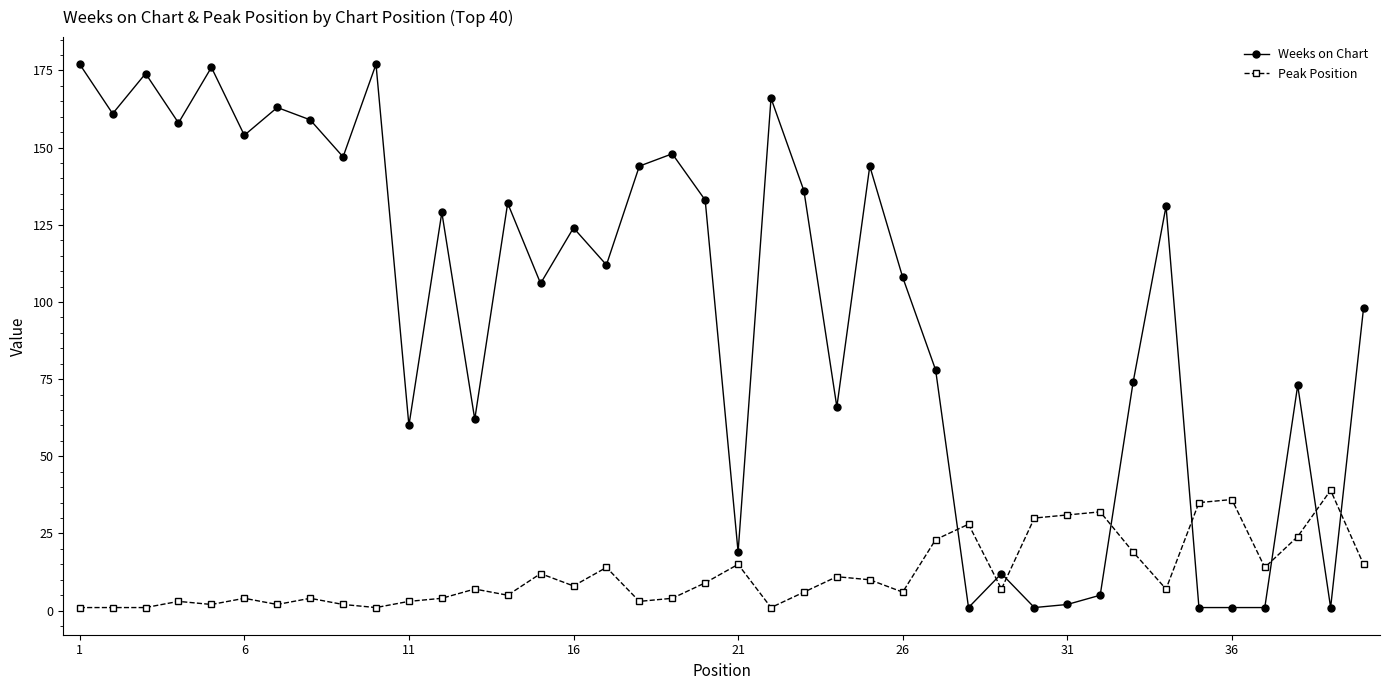

What is the maximum value shown in the chart?

177